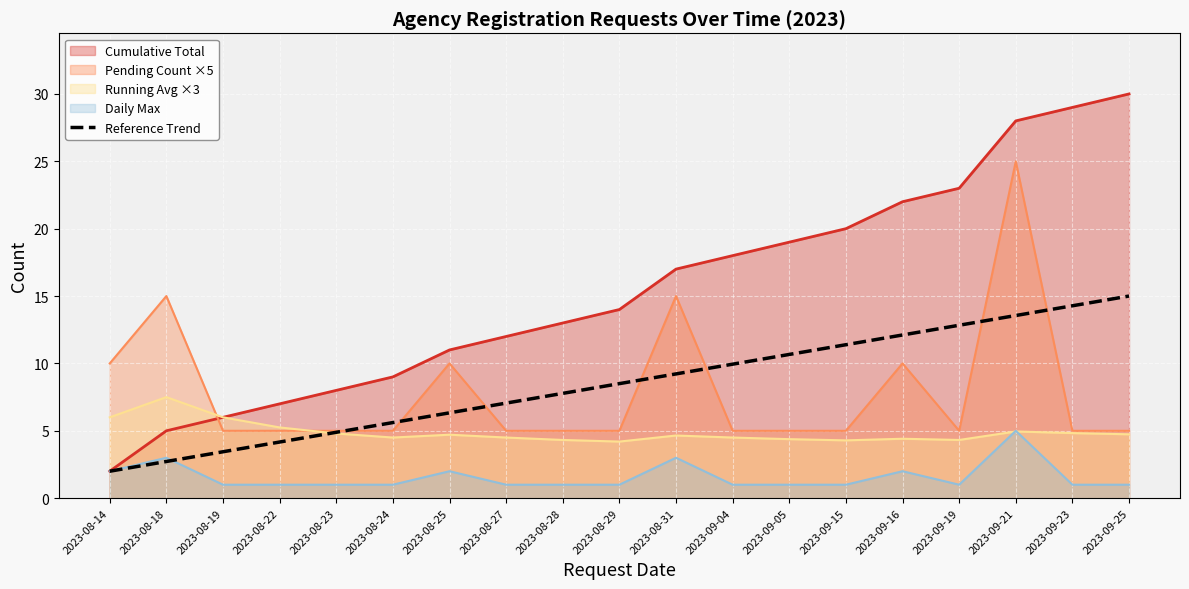

How many lines are shown in the chart?

5